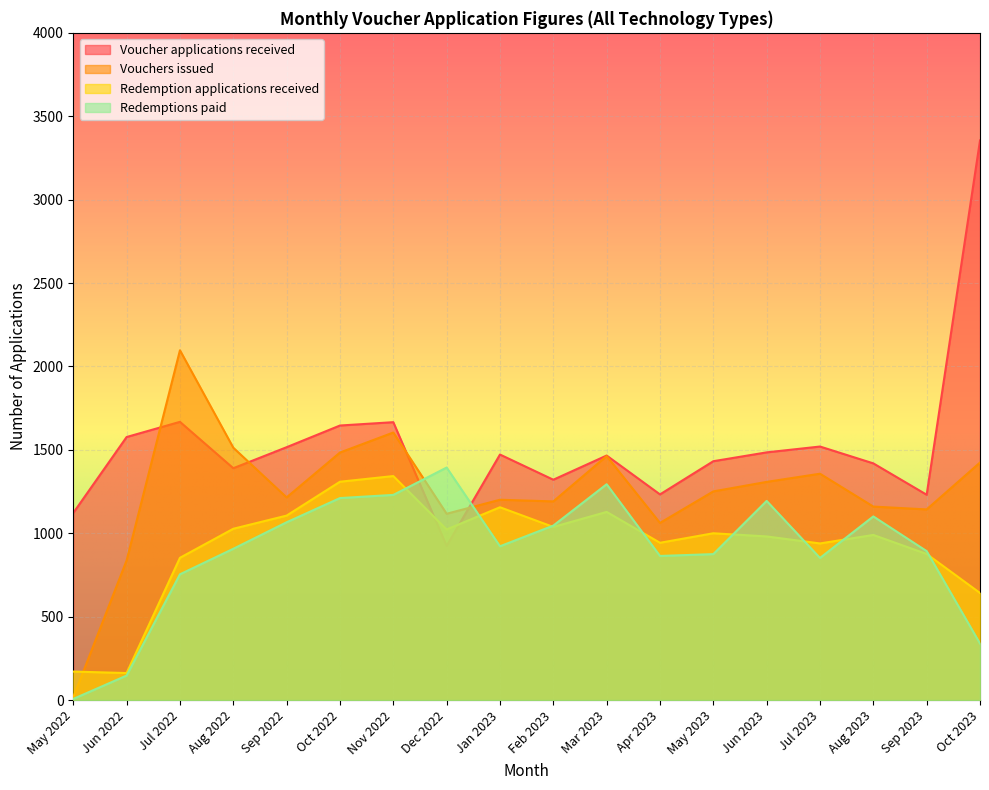

Which has a higher value, Jun 2022 or Nov 2022?

Nov 2022